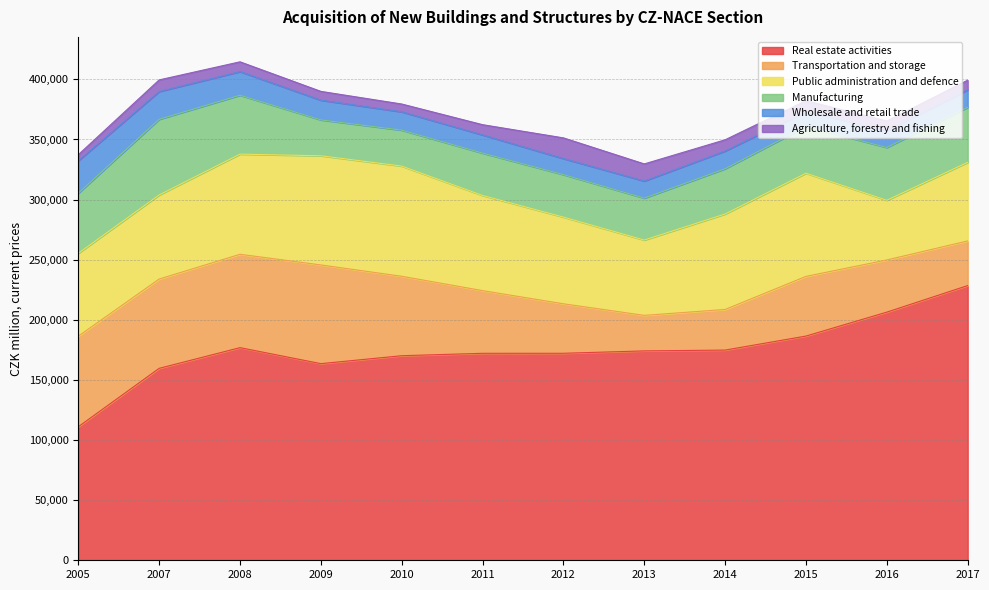

Where is the first local maximum for Public administration and defence?

2010